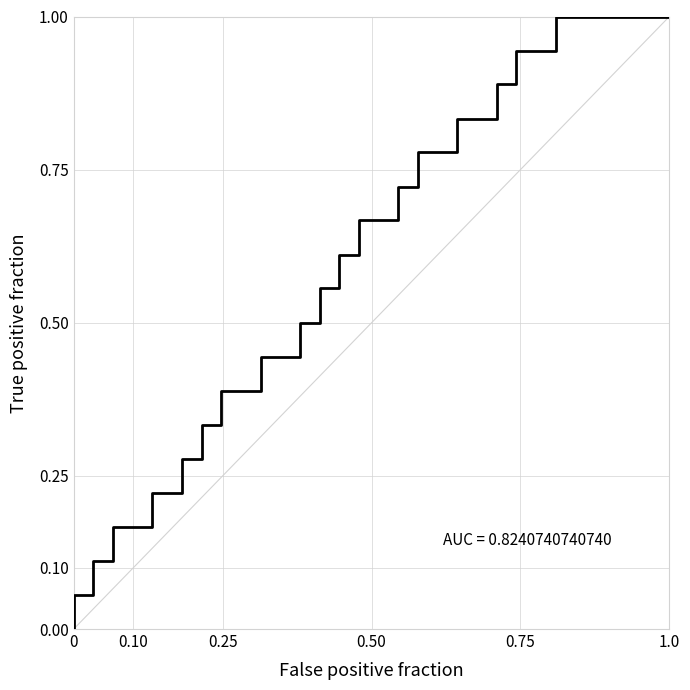

What is the sum of all values?

10.5